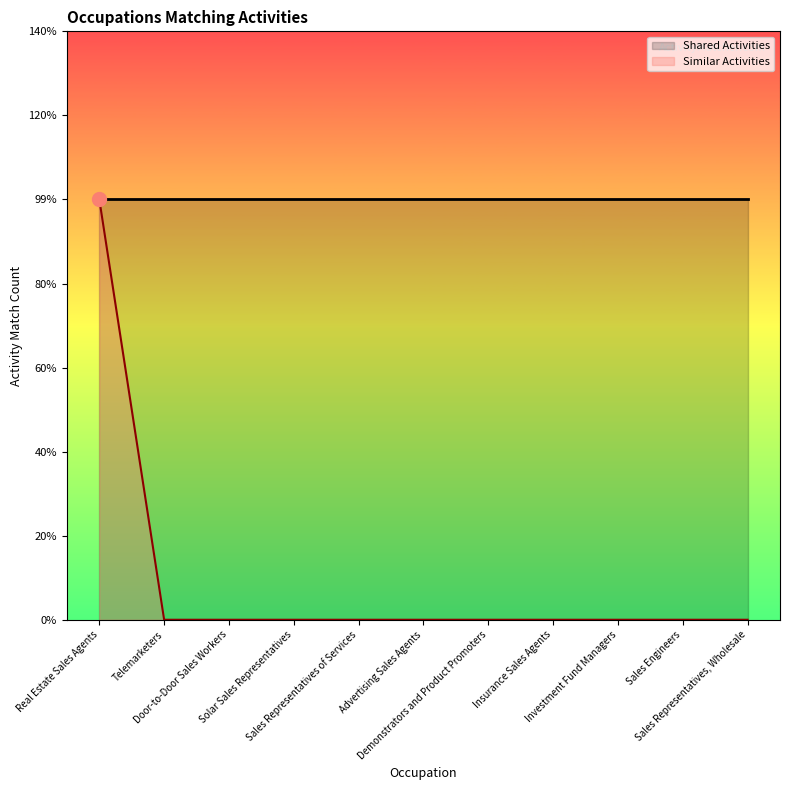

Reading left to right, what are all the values shown in this chart?

Real Estate Sales Agents=1	Telemarketers=0	Door-to-Door Sales Workers=0	Solar Sales Representatives=0	Sales Representatives of Services=0	Advertising Sales Agents=0	Demonstrators and Product Promoters=0	Insurance Sales Agents=0	Investment Fund Managers=0	Sales Engineers=0	Sales Representatives, Wholesale=0